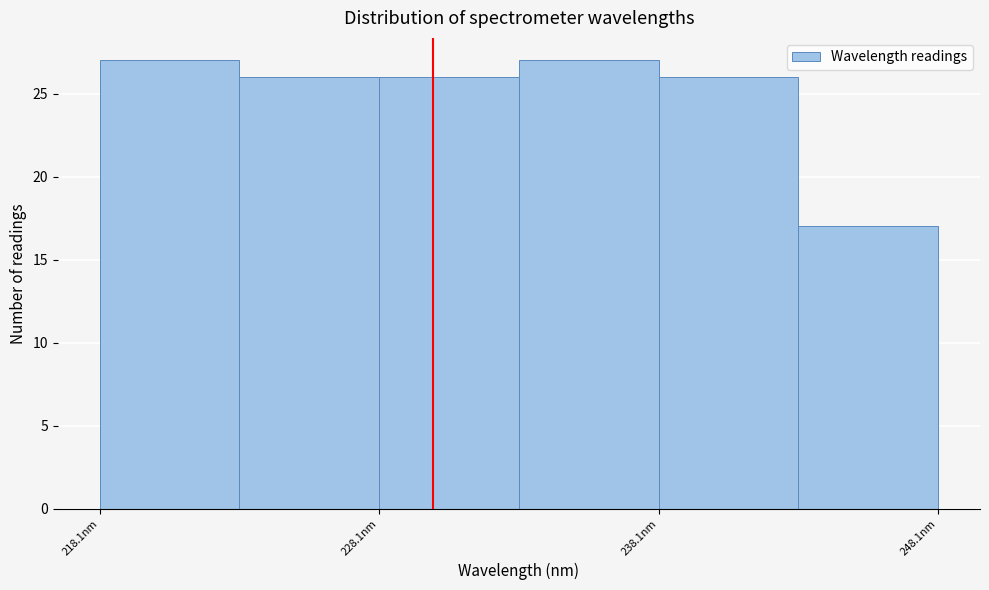

What is the height of the bar covering 218 to 223 on the x-axis? Neither the bar edges nor the heights are printed on the chart, so give them approximately, as read against the axes.

27